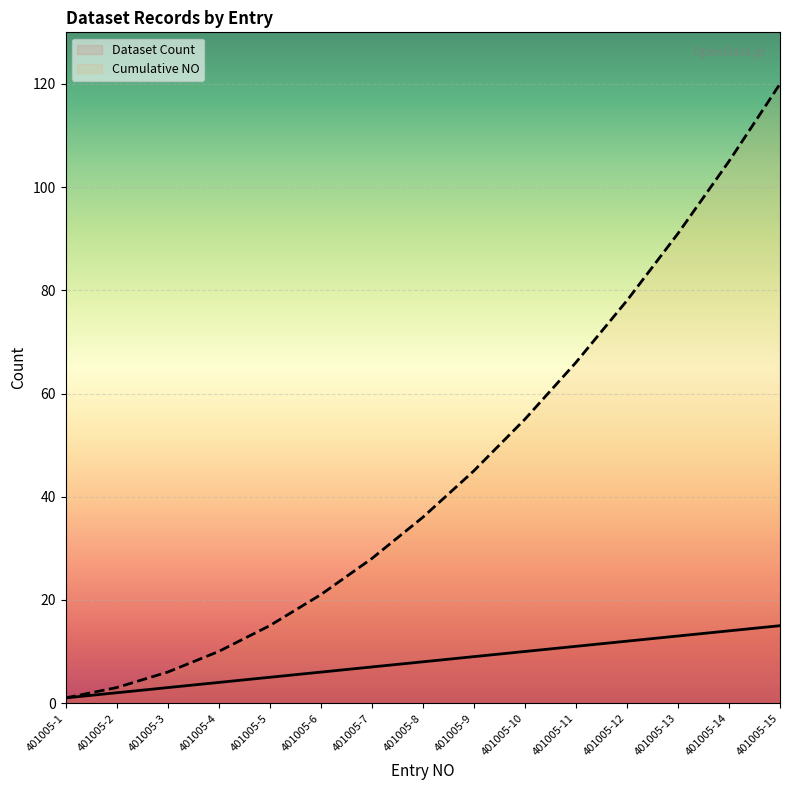

Where does the Cumulative NO (line) series first go above 36?

401005-9